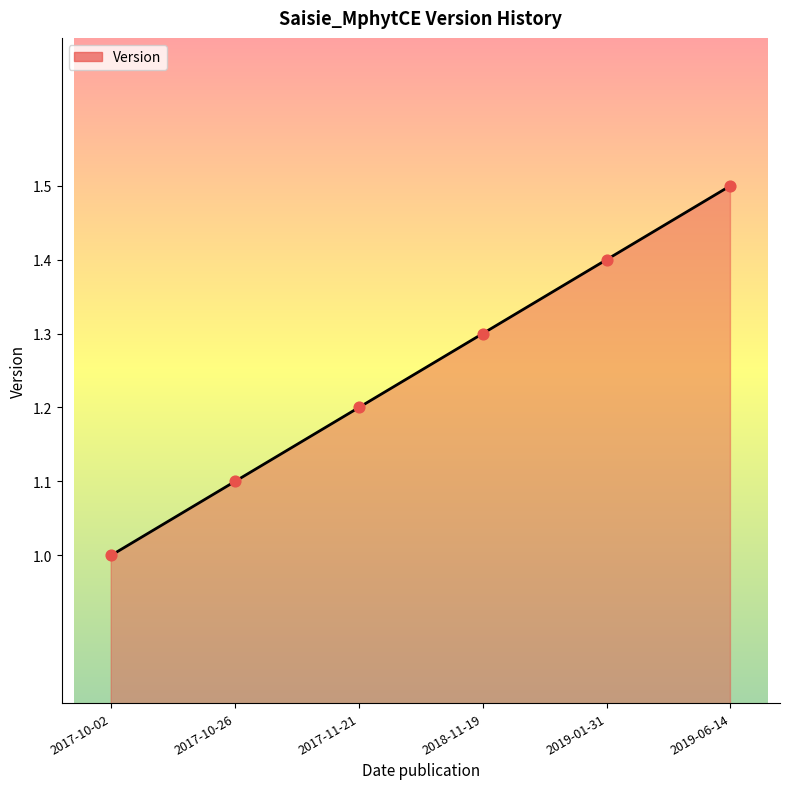

What is the ratio of the value at 2019-01-31 to the value at 2017-11-21?

1.2